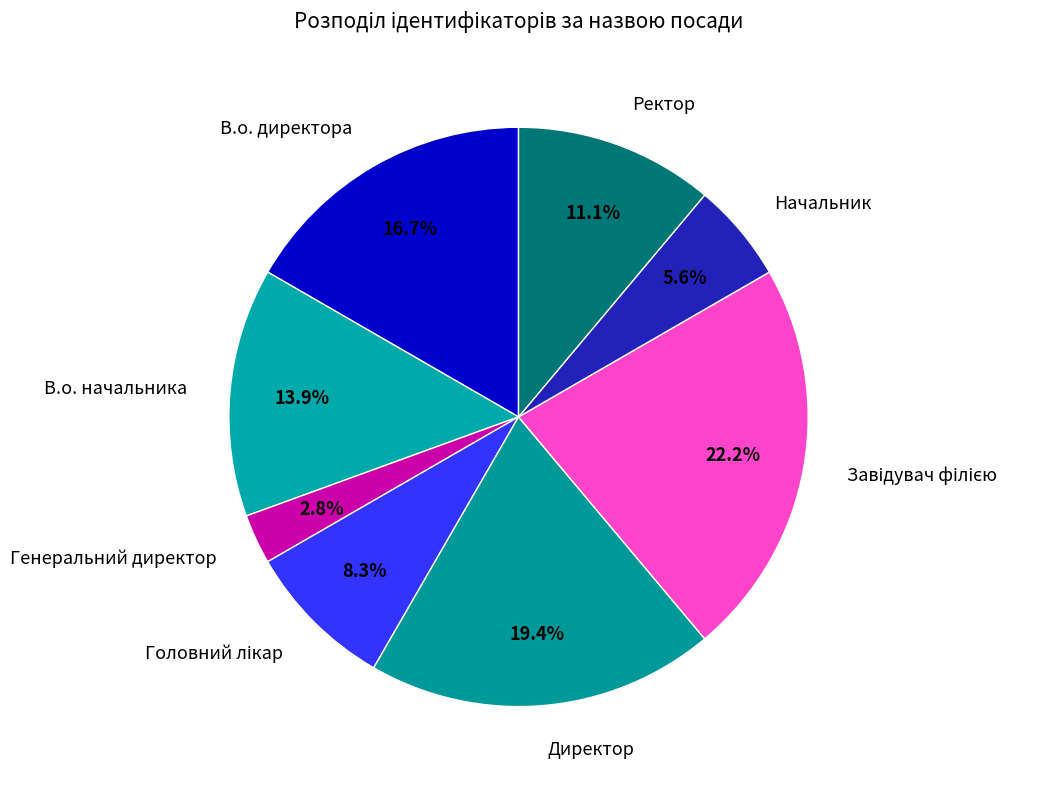

Is the sum of В.о. начальника and Ректор greater than half?

No